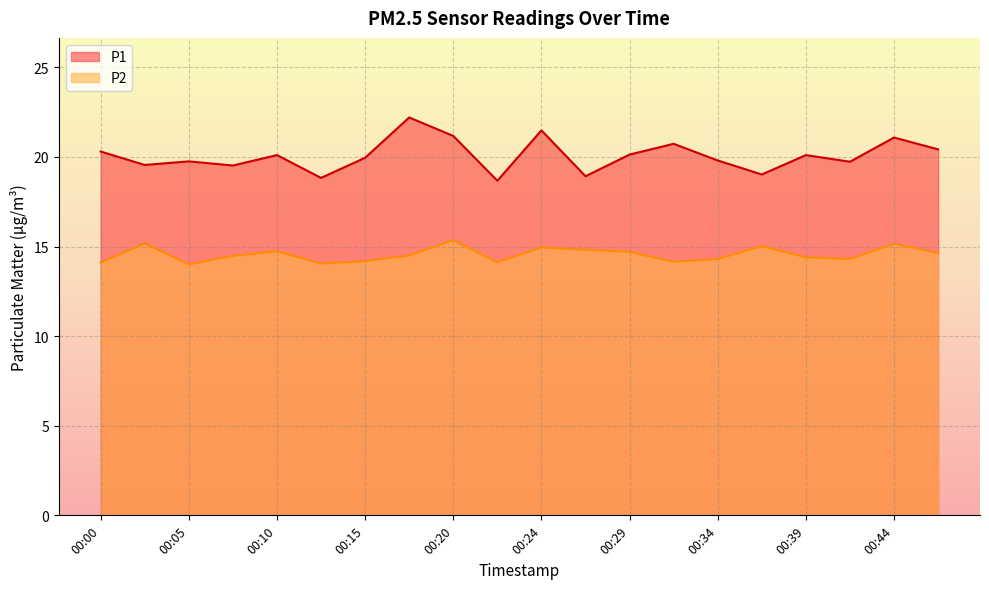

How many interior local valleys does the P2 series have?

5